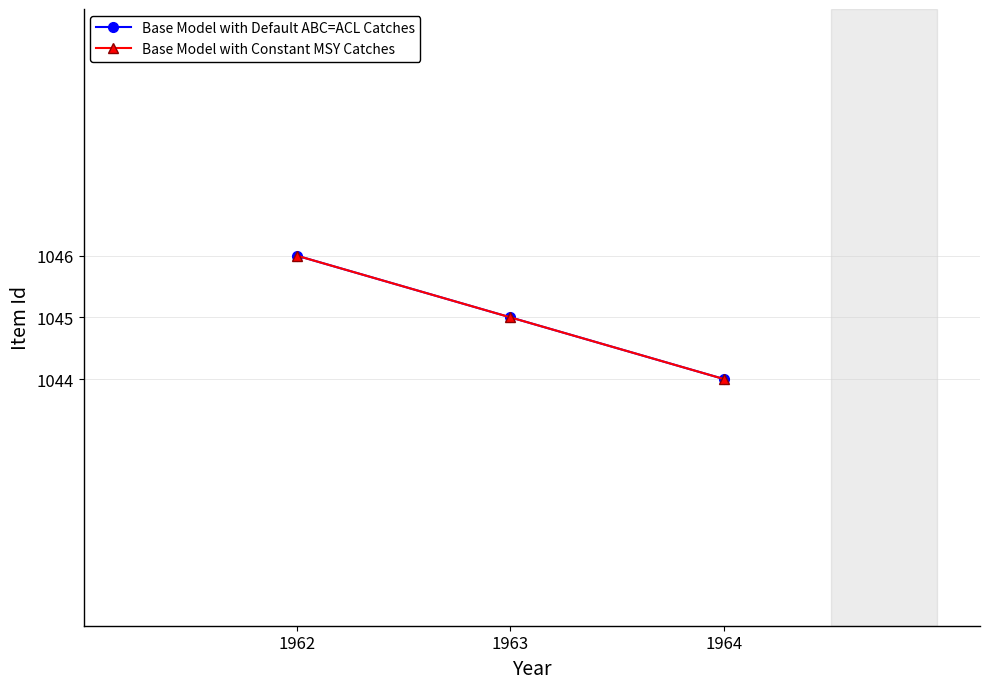

Does the chart have visible grid lines?

Yes